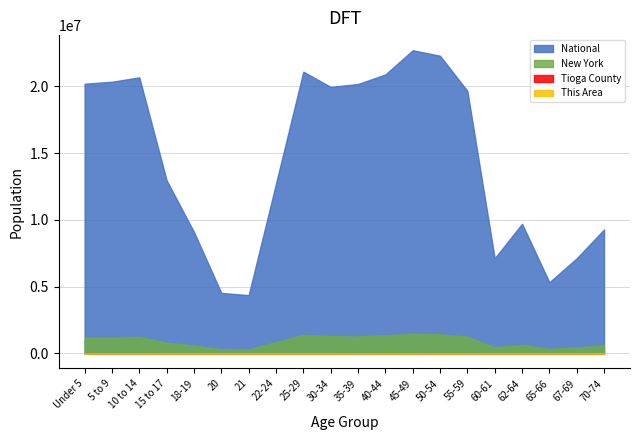

True or false: New York has a value of 2025434 at 5 to 9.

False